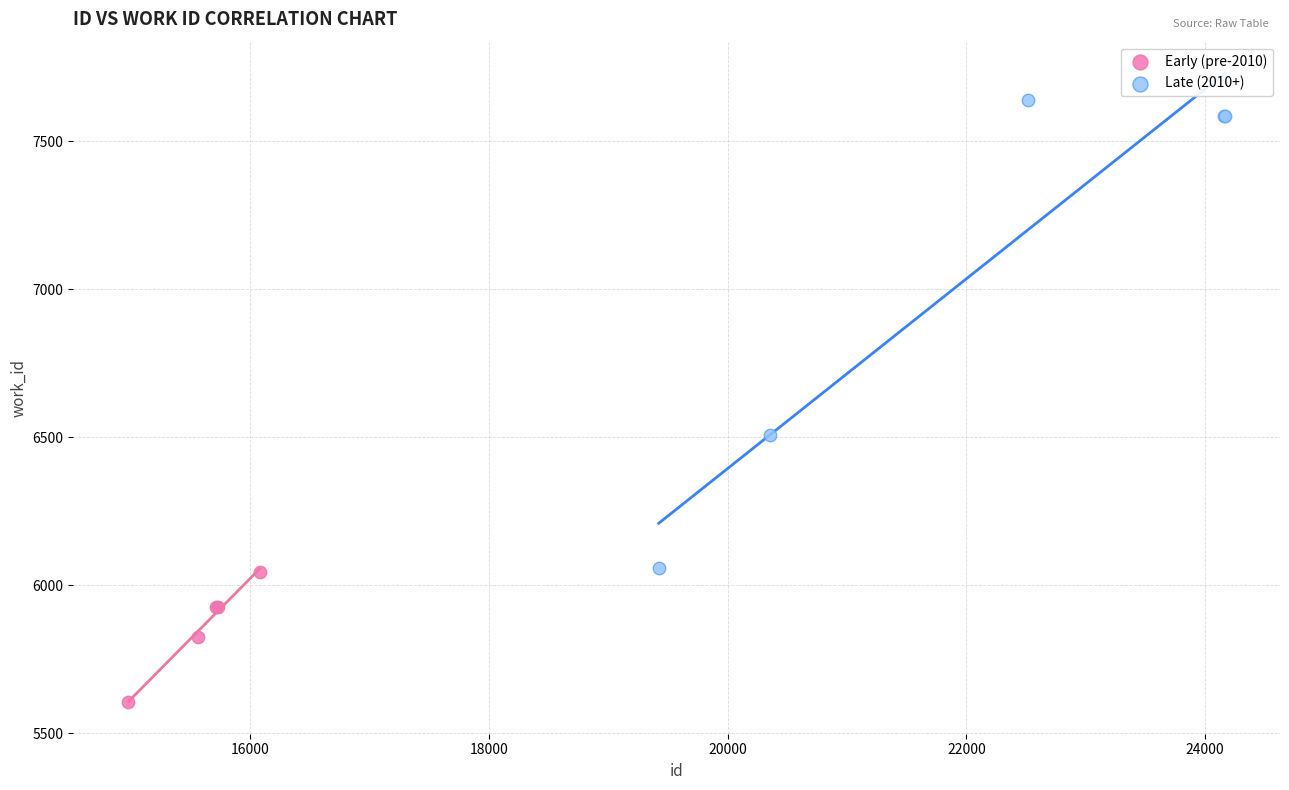

Which series reaches the maximum Y coordinate?

Late (2010+)